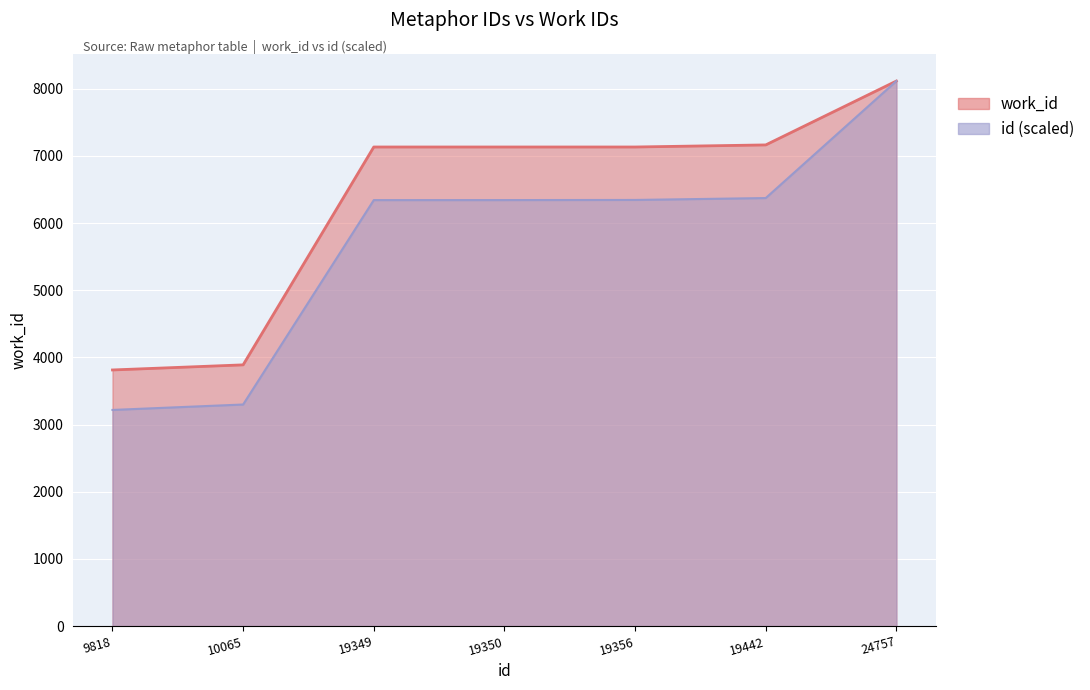

What is the sum of the work_id values at 19349 and 19350?

14264.0